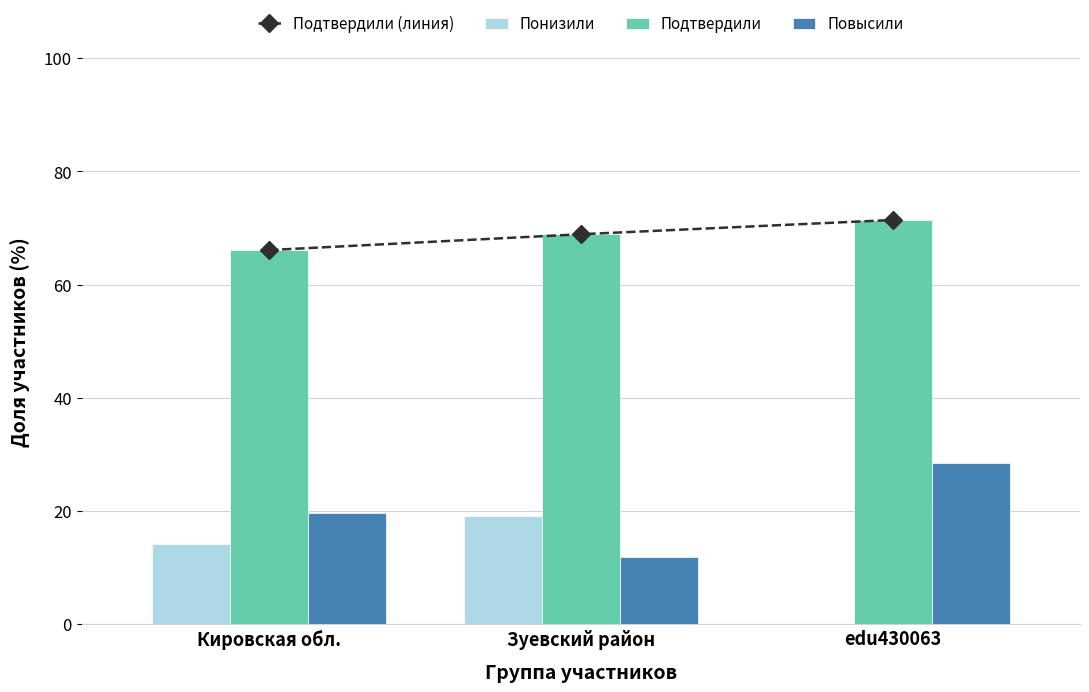

True or false: Подтвердили has a value of 31.3 at edu430063.

False